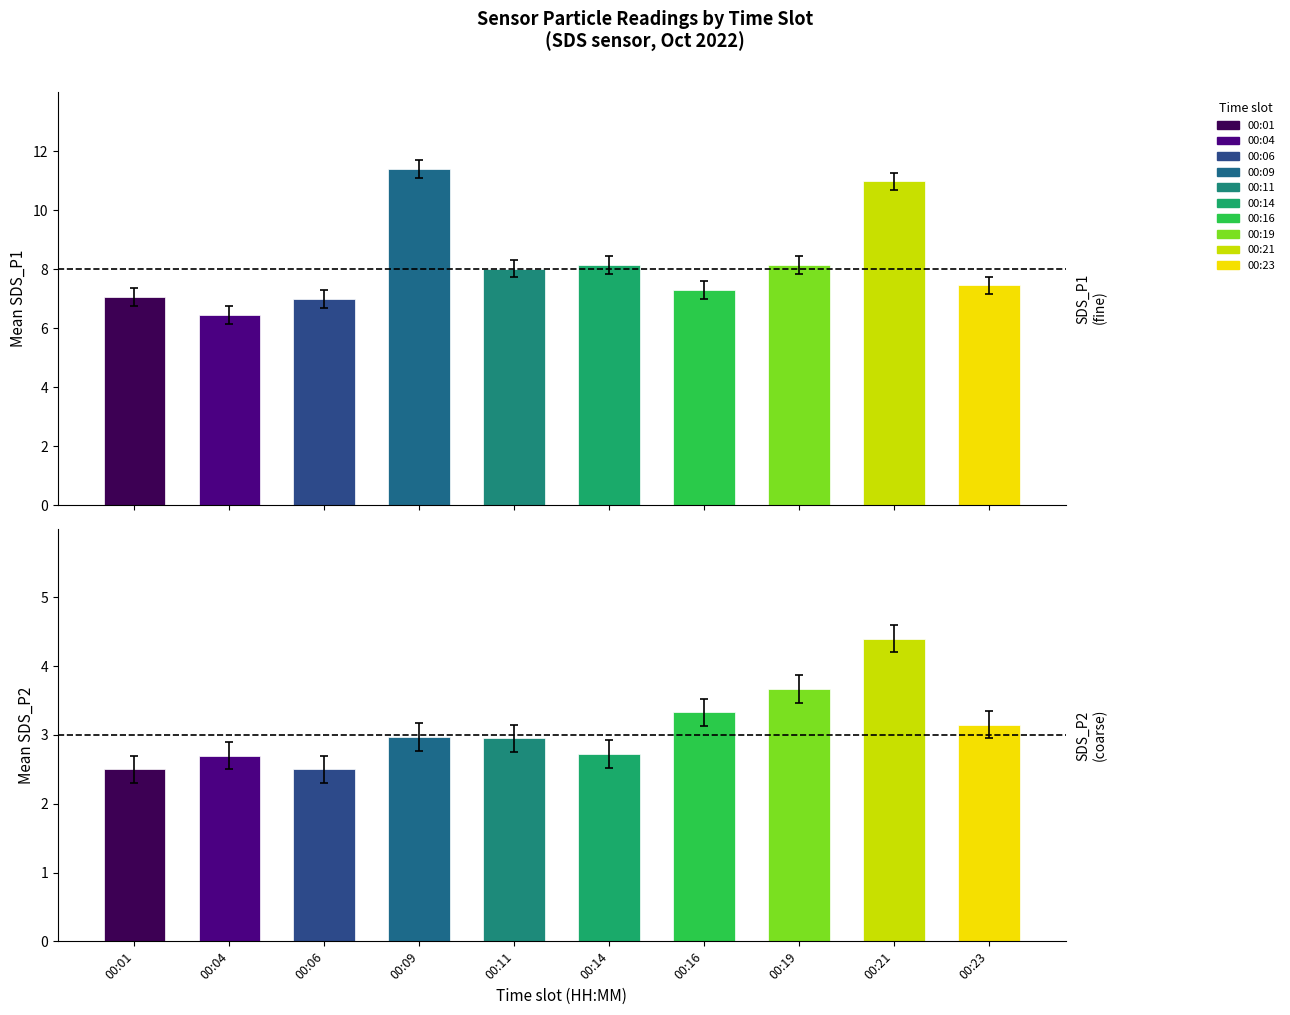

Does the chart contain any negative values?

No